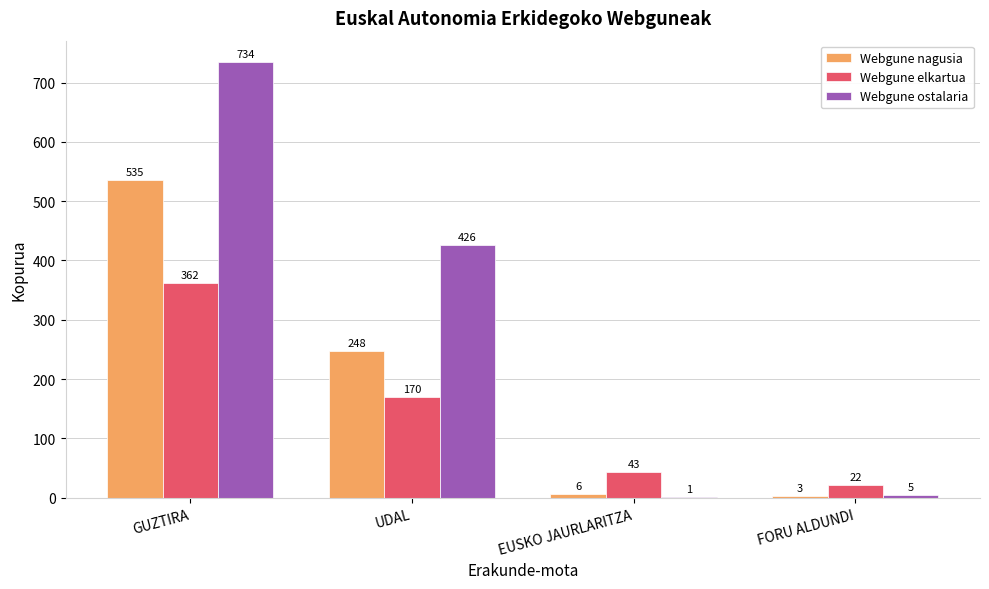

Which series changed the most between GUZTIRA and UDAL?

Webgune ostalaria